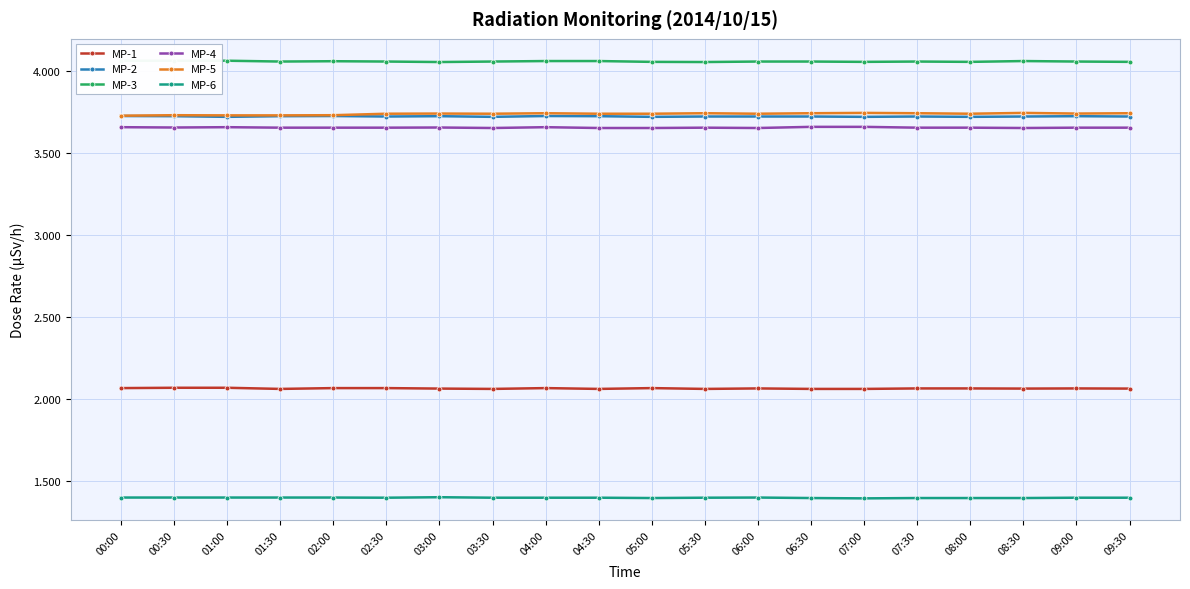

How many interior local valleys does the MP-6 series have?

3